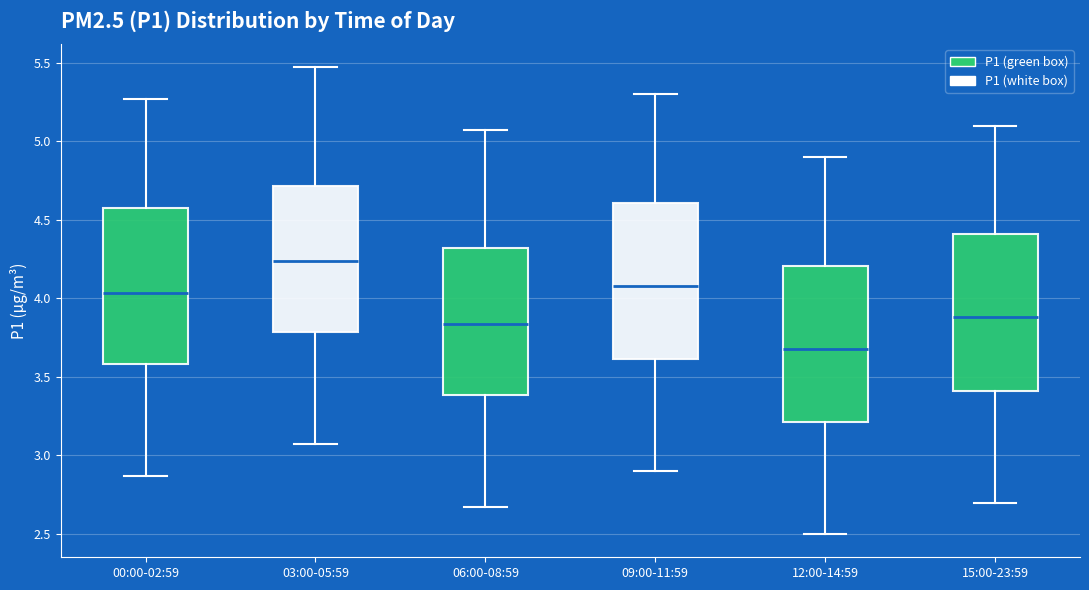

Reading left to right, read every box against the y-axis: the position of its median line, the range the box covers, and the ends of its whiskers. The values are not printed on the chart, so give them approximately, as read against the axis.

00:00-02:59: median 4.05, box 3.60 to 4.60, whiskers 2.85 to 5.25
03:00-05:59: median 4.25, box 3.80 to 4.70, whiskers 3.05 to 5.45
06:00-08:59: median 3.85, box 3.40 to 4.30, whiskers 2.65 to 5.05
09:00-11:59: median 4.10, box 3.60 to 4.60, whiskers 2.90 to 5.30
12:00-14:59: median 3.70, box 3.20 to 4.20, whiskers 2.50 to 4.90
15:00-23:59: median 3.90, box 3.40 to 4.40, whiskers 2.70 to 5.10